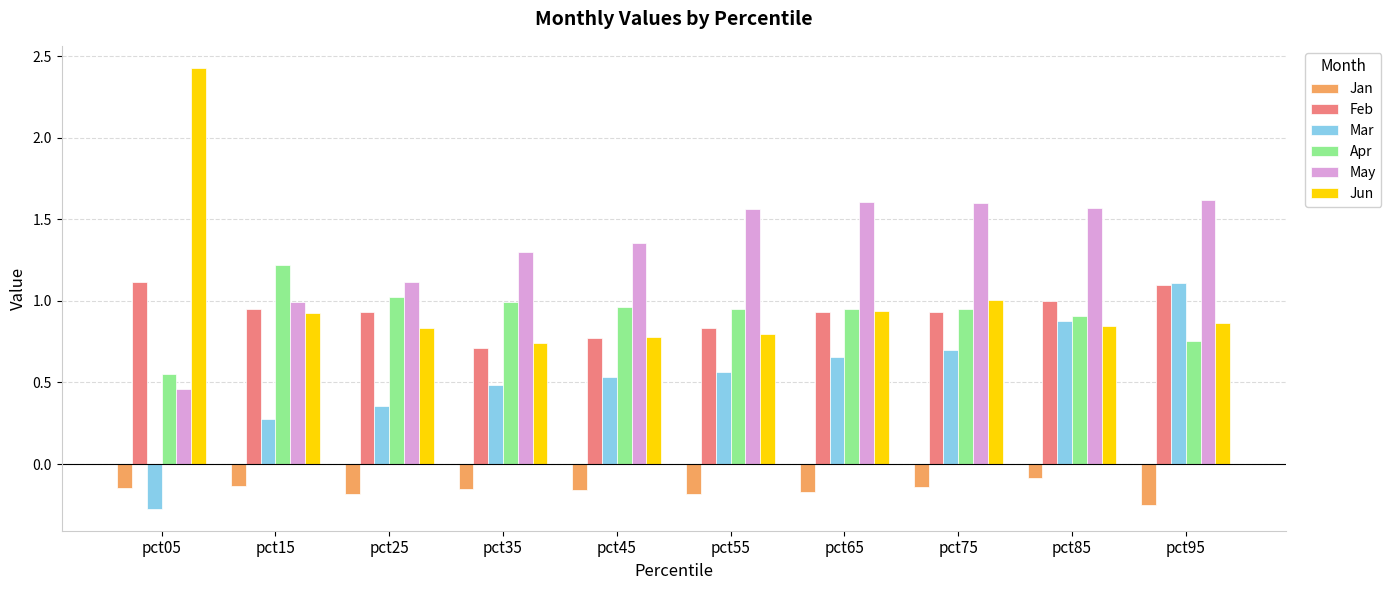

How many bars are there in total?

60